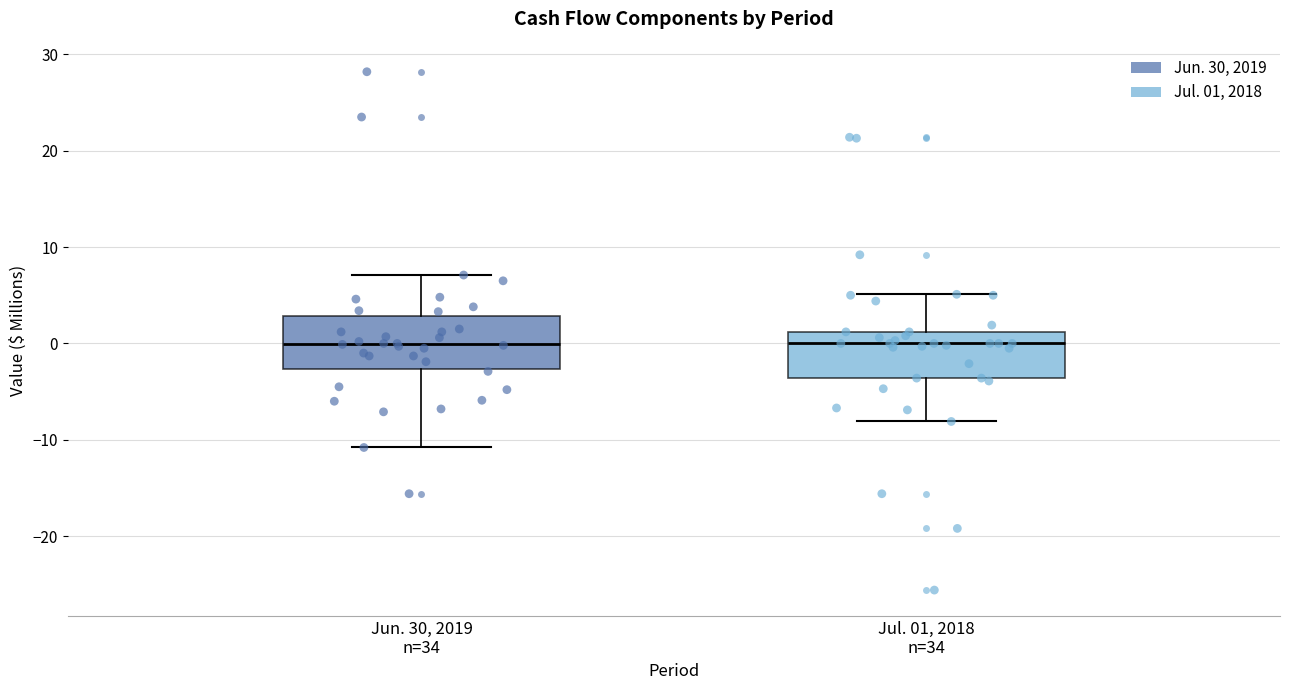

Where does the median line of the box for Jun. 30, 2019 n=34 sit on the y-axis? The values are not printed on the chart, so give them approximately, as read against the axis.

0